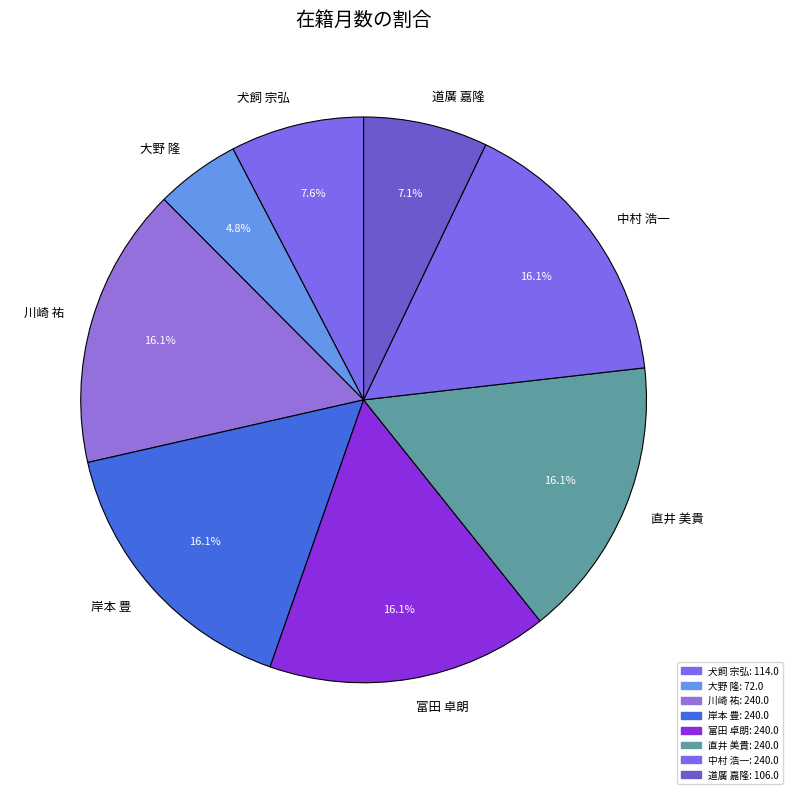

How much of the chart is everything except 富田 卓朗?

83.9%